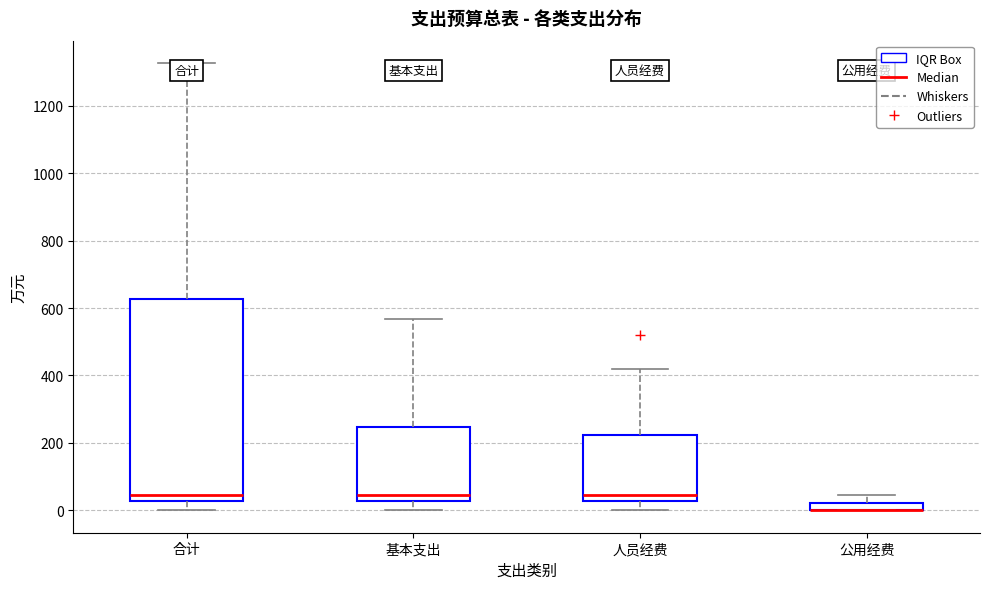

Which box is the tallest, from its lower edge to its upper edge?

合计